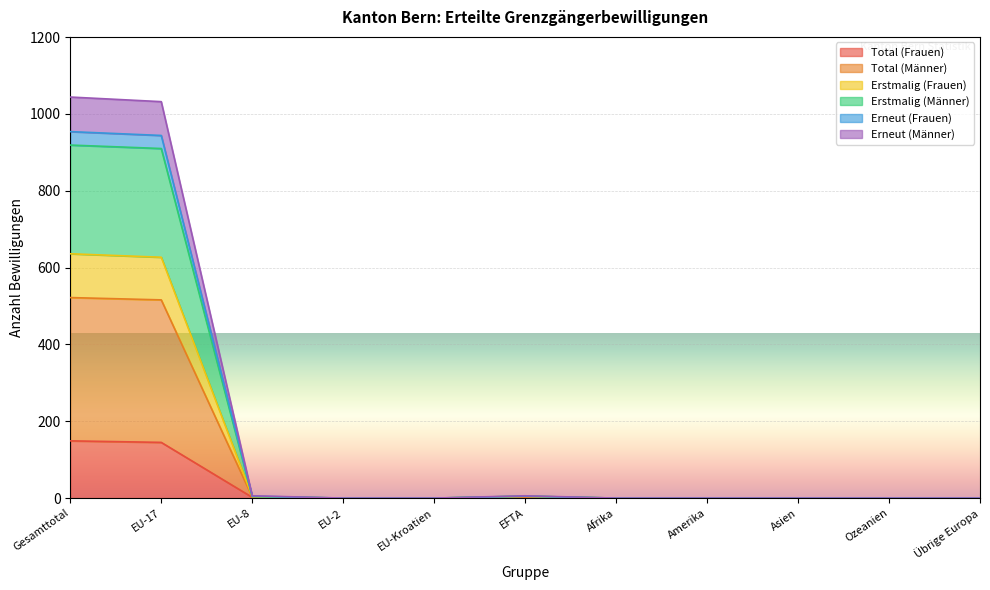

Which series has the widest spread of values?

Erneut (Männer)